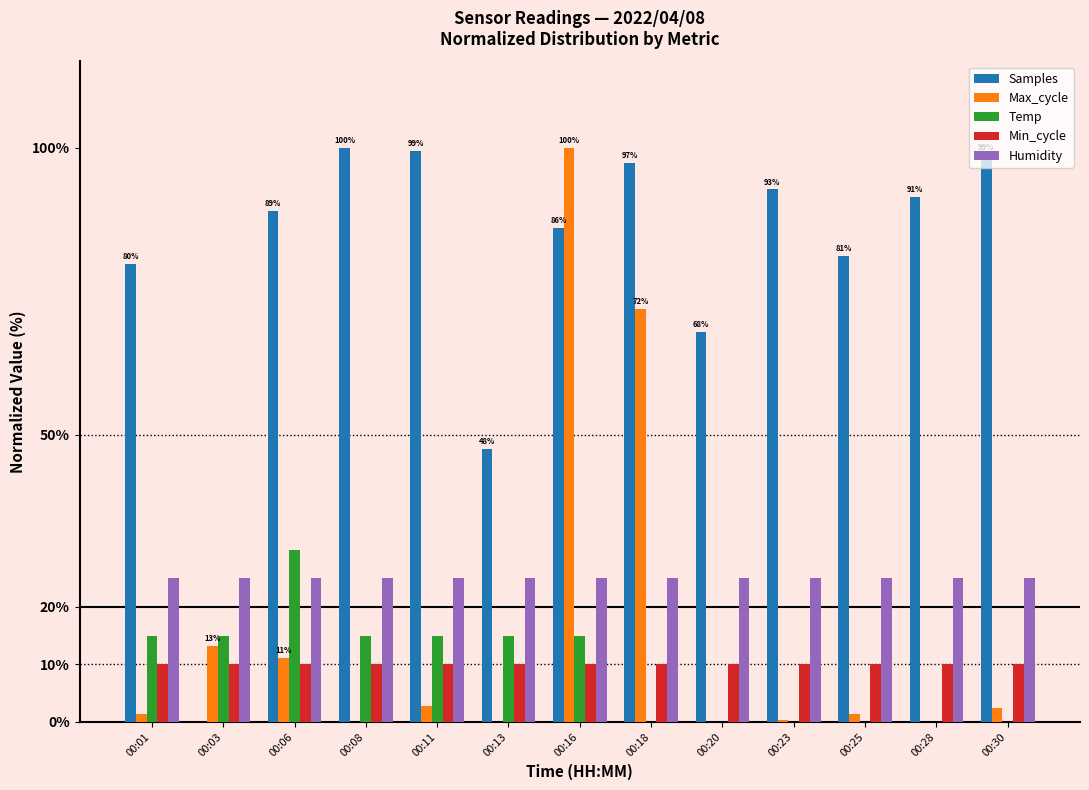

What is the approximate value of Samples at 00:06?

88.9